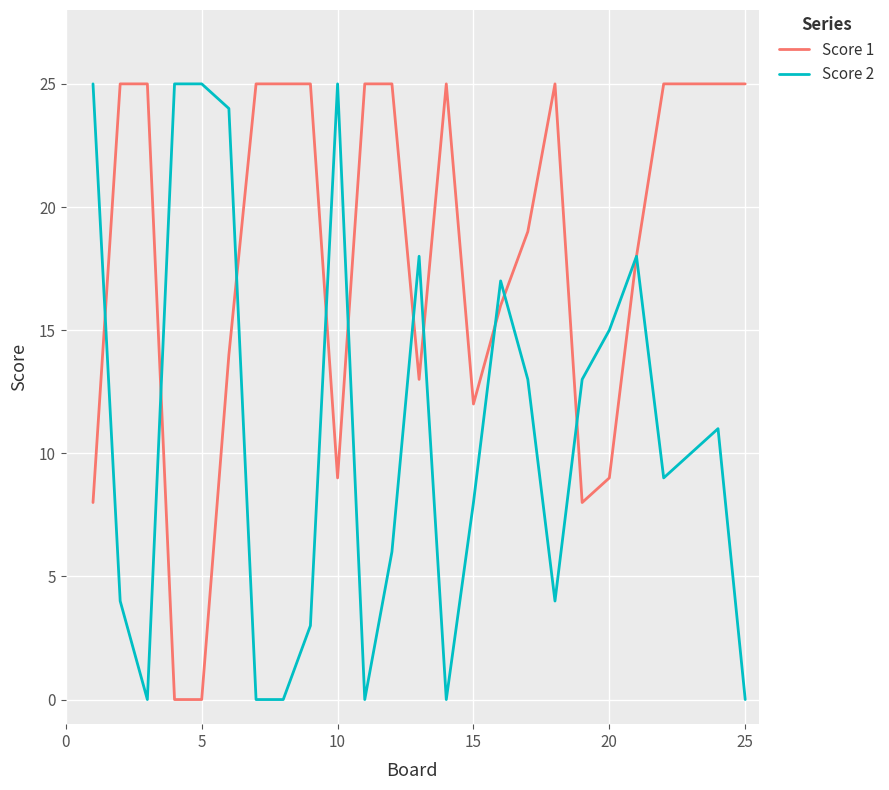

What is the greatest value displayed?

25